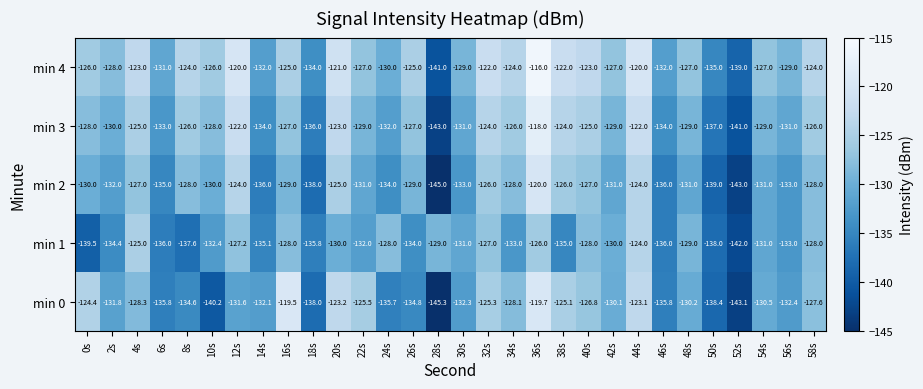

What is the difference between the min 0 values at 28s and 54s?

14.8